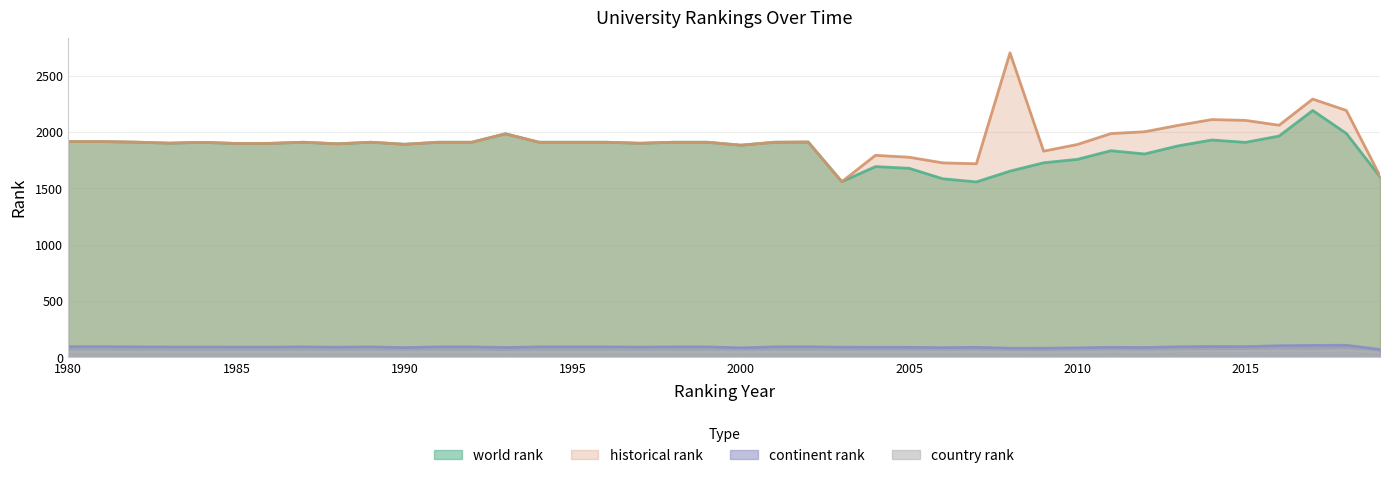

The historical rank series shows 1900 at 1997. True or false?

True